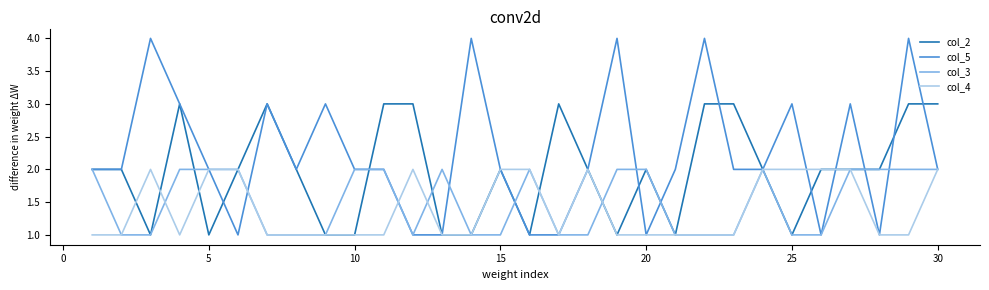

Which series has the largest range (max minus min)?

col_5